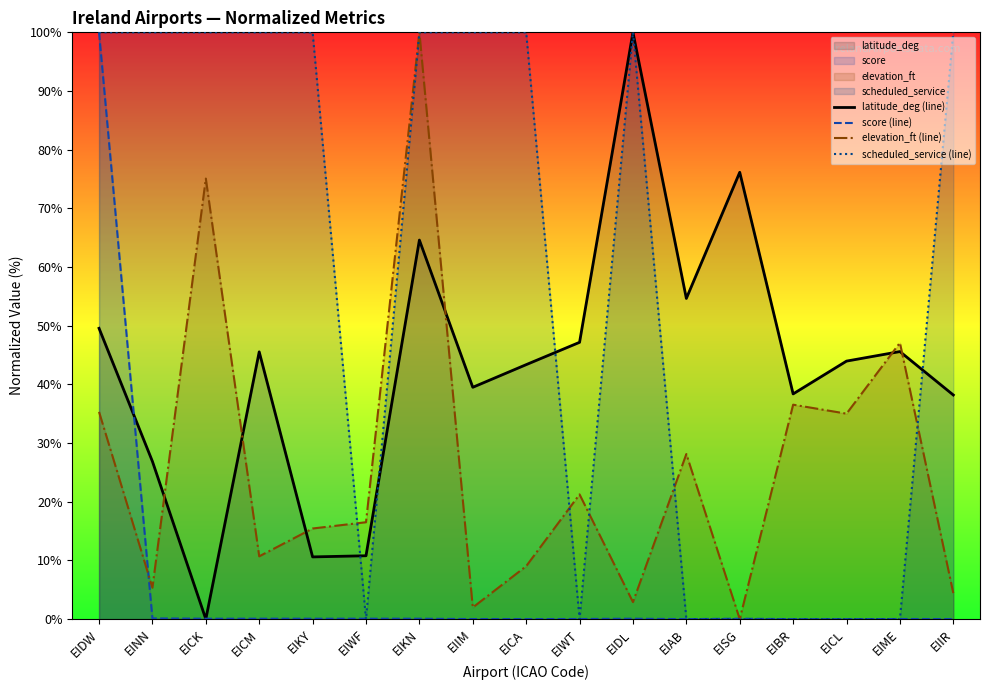

Reading left to right, extract all data points from this chart.

latitude_deg (line): 49.6	26.9	0.0	45.5	10.6	10.8	64.6	39.5	43.4	47.2	100.0	54.7	76.1	38.4	44.0	45.6	38.2
score (line): 100.0	0.1	0.1	0.1	0.1	0.1	0.1	0.0	0.0	0.0	0.1	0.0	0.1	0.0	0.0	0.0	0.0
elevation_ft (line): 35.3	5.4	75.1	10.7	15.4	16.5	100.0	2.0	9.0	21.3	2.9	28.1	0.0	36.5	35.0	47.1	4.4
scheduled_service (line): 100.0	100.0	100.0	100.0	100.0	0.0	100.0	100.0	100.0	0.0	100.0	0.0	0.0	0.0	0.0	0.0	100.0